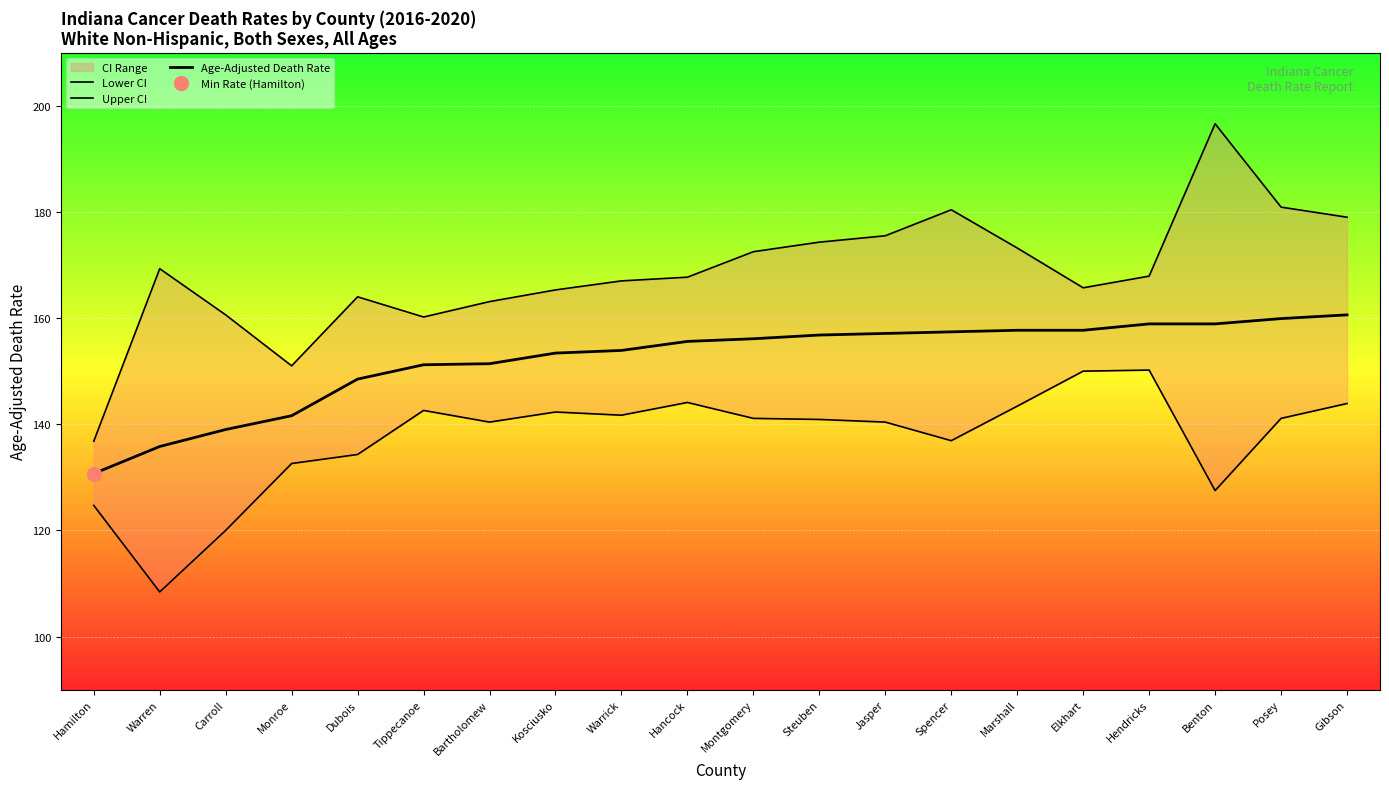

Reading left to right, list all the values displayed in this chart.

Lower CI: Hamilton=124.7	Warren=108.4	Carroll=120.0	Monroe=132.6	Dubois=134.3	Tippecanoe=142.6	Bartholomew=140.4	Kosciusko=142.3	Warrick=141.7	Hancock=144.1	Montgomery=141.1	Steuben=140.9	Jasper=140.4	Spencer=136.9	Marshall=143.4	Elkhart=150.0	Hendricks=150.2	Benton=127.5	Posey=141.1	Gibson=143.9
Upper CI: Hamilton=136.8	Warren=169.3	Carroll=160.6	Monroe=151.0	Dubois=164.0	Tippecanoe=160.2	Bartholomew=163.1	Kosciusko=165.3	Warrick=167.0	Hancock=167.7	Montgomery=172.5	Steuben=174.3	Jasper=175.5	Spencer=180.4	Marshall=173.2	Elkhart=165.7	Hendricks=167.9	Benton=196.6	Posey=180.9	Gibson=179.0
Age-Adjusted Death Rate: Hamilton=130.7	Warren=135.8	Carroll=139.0	Monroe=141.6	Dubois=148.5	Tippecanoe=151.2	Bartholomew=151.4	Kosciusko=153.4	Warrick=153.9	Hancock=155.6	Montgomery=156.1	Steuben=156.8	Jasper=157.1	Spencer=157.4	Marshall=157.7	Elkhart=157.7	Hendricks=158.9	Benton=158.9	Posey=159.9	Gibson=160.6